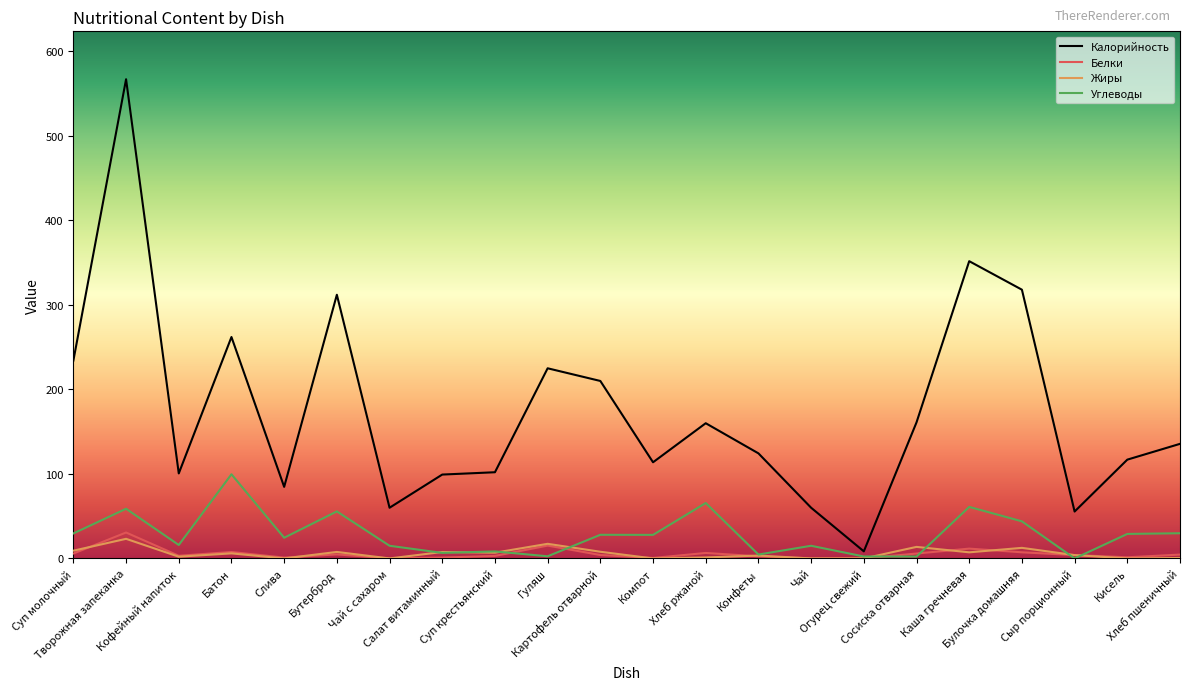

Which series has the largest total across all categories?

Калорийность